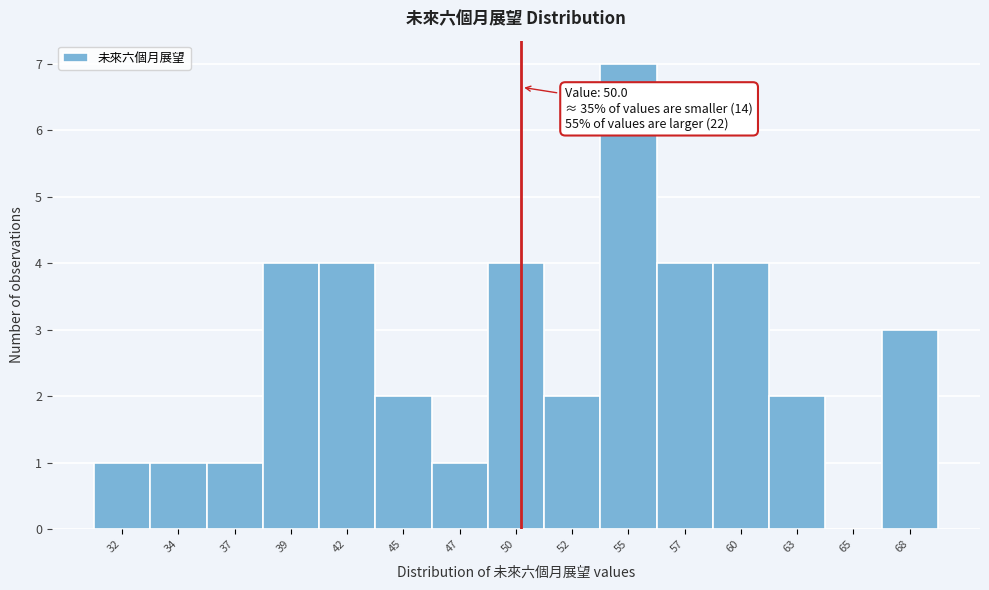

Reading left to right, transcribe all the data shown in this chart.

32=1	34=1	37=1	39=4	42=4	45=2	47=1	50=4	52=2	55=7	57=4	60=4	63=2	65=0	68=3